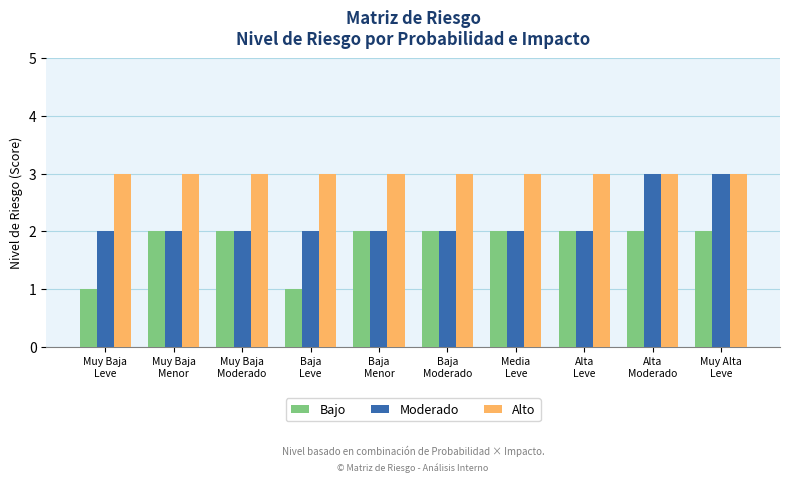

What is the smallest value displayed?

1